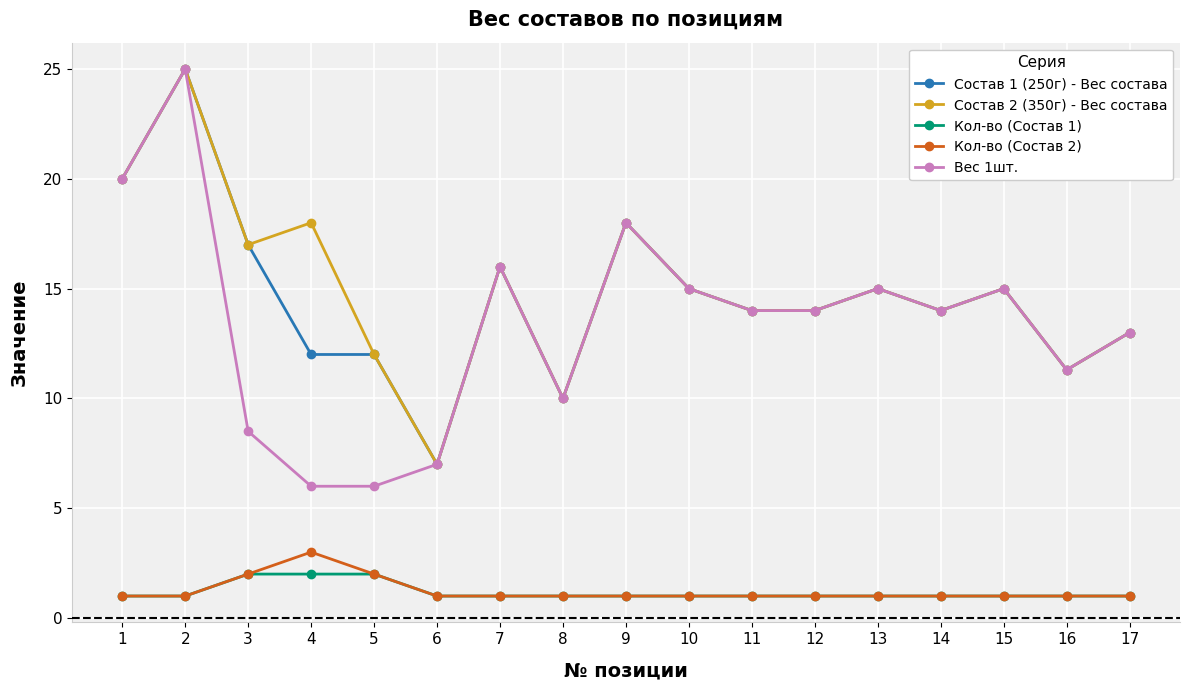

What is the lowest value of the Состав 2 (350г) - Вес состава series?

7.0